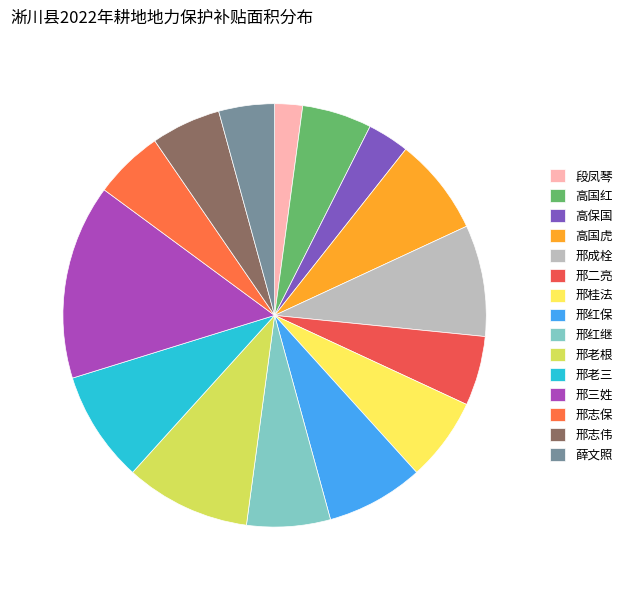

Is there any slice that represents more than half of the pie?

No